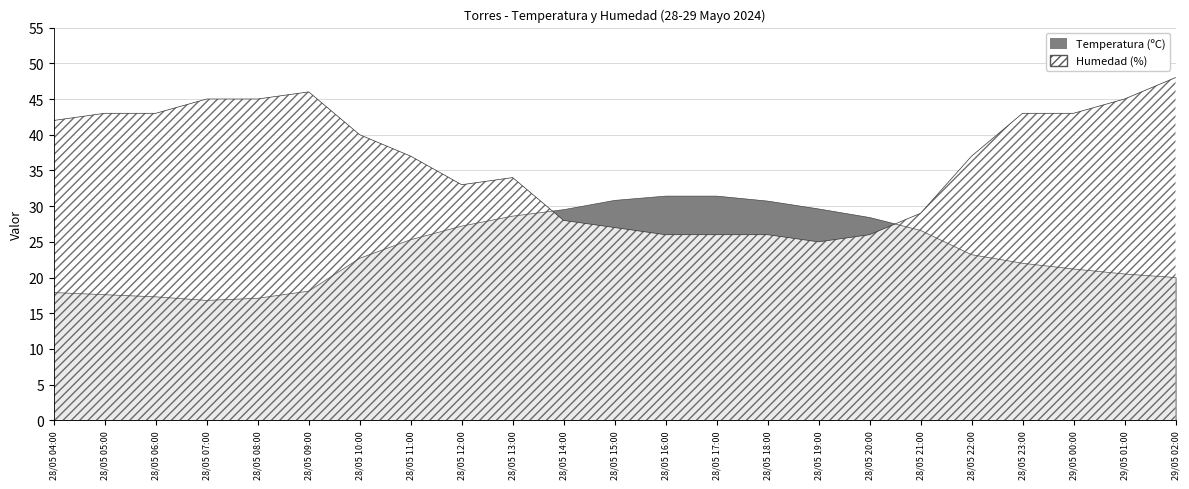

The Temperatura (ºC) series shows 8.9 at 28/05 06:00. True or false?

False